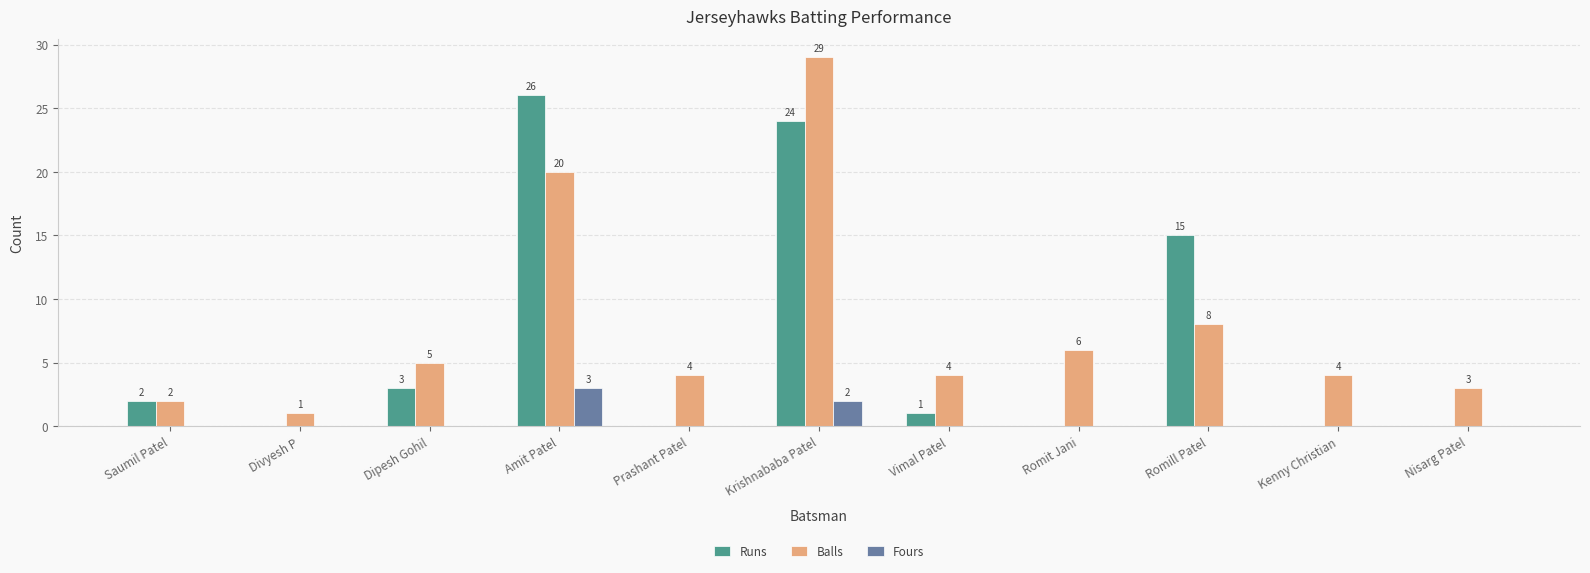

What is the total value across all series at Vimal Patel?

5